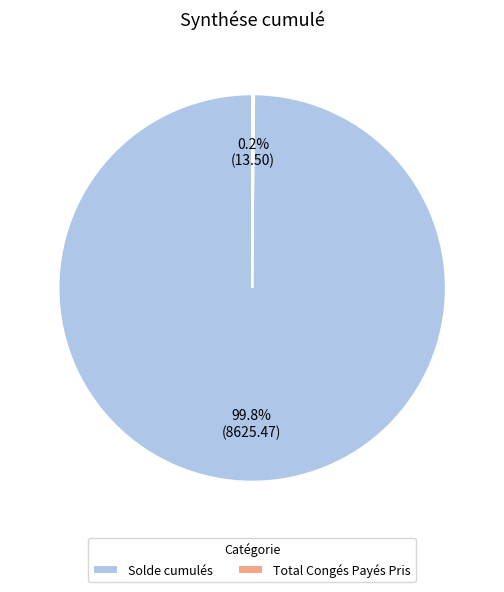

What is the largest slice in the pie chart?

Solde cumulés